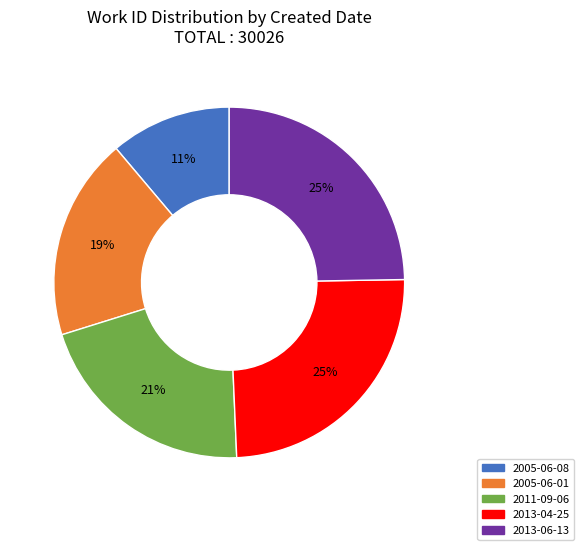

Combined, do 2011-09-06 and 2013-04-25 account for over 50%?

No